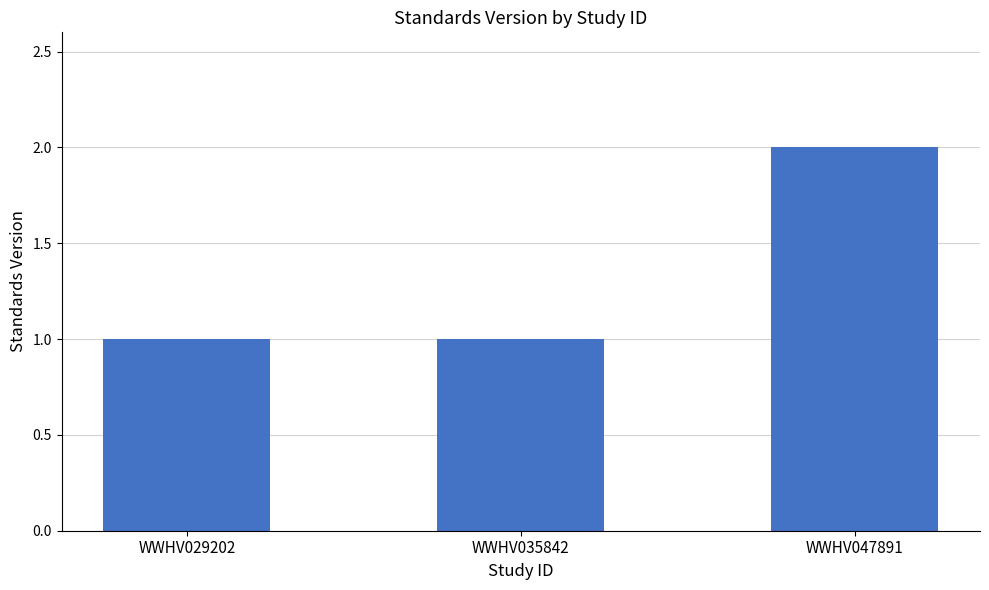

How many bars are there in total?

3